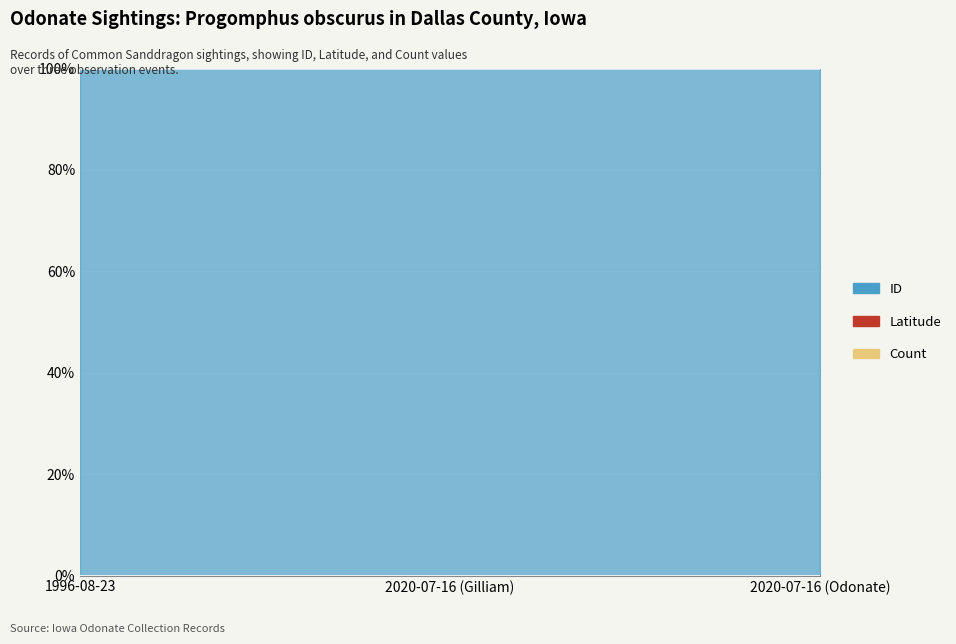

Which series has the widest spread of values?

ID